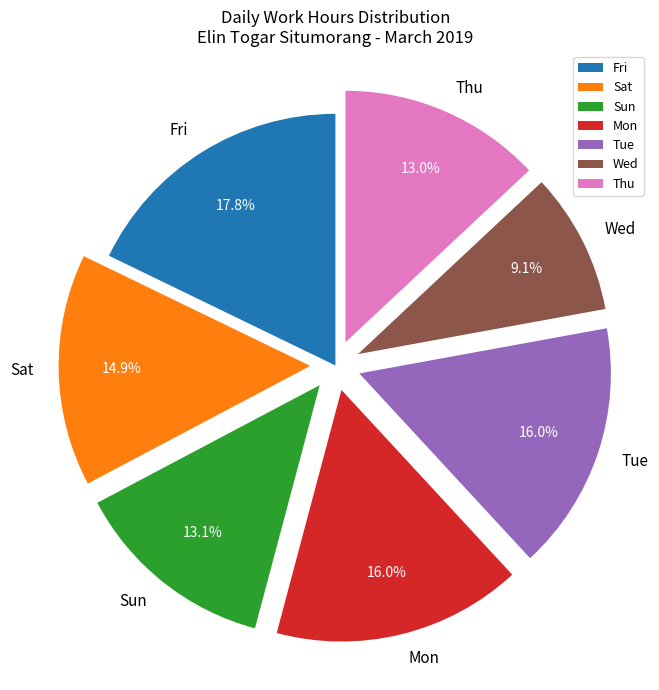

Does Thu account for over 50% of the chart?

No